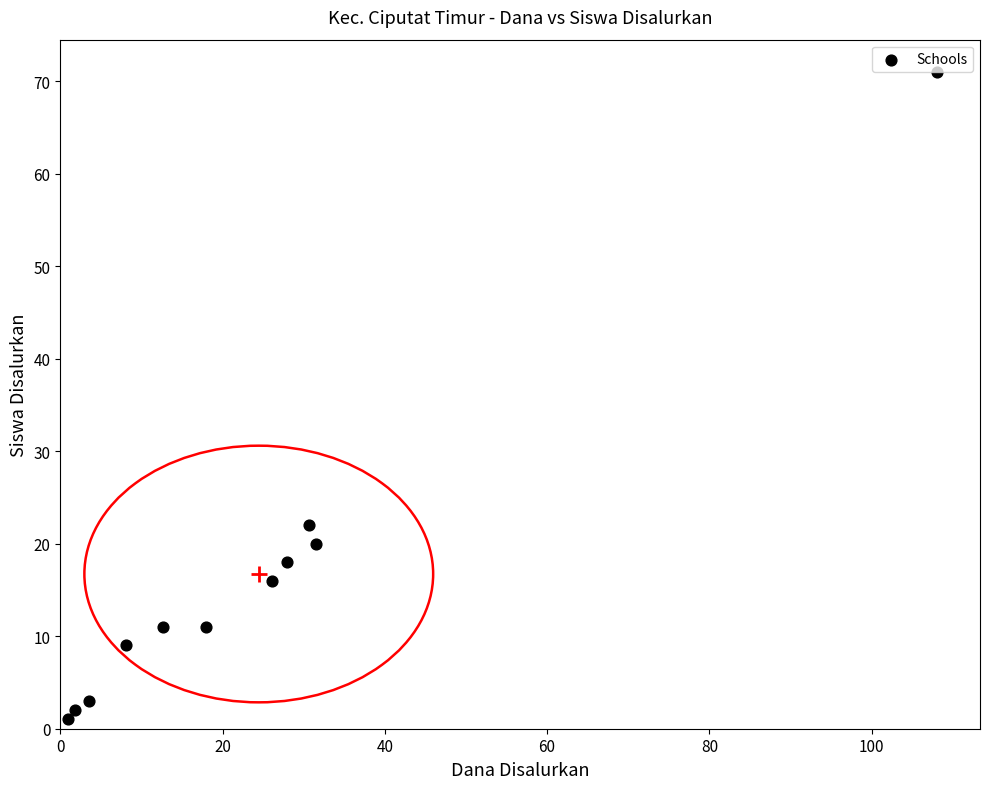

What Y value in the scatter plot is closest to 36?

22